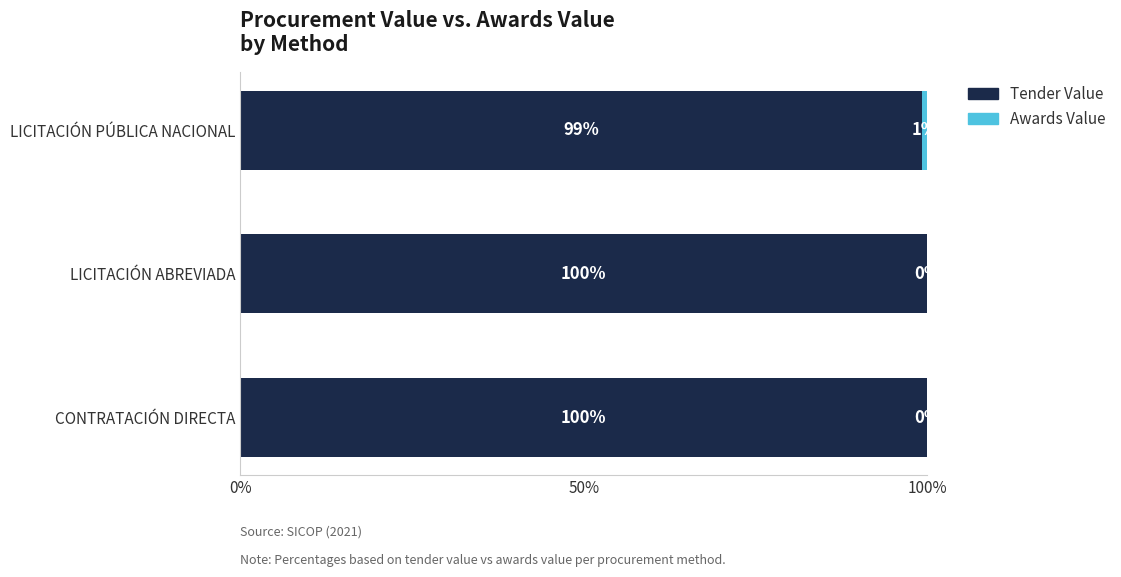

What is the highest value of the Tender Value series?

100.0